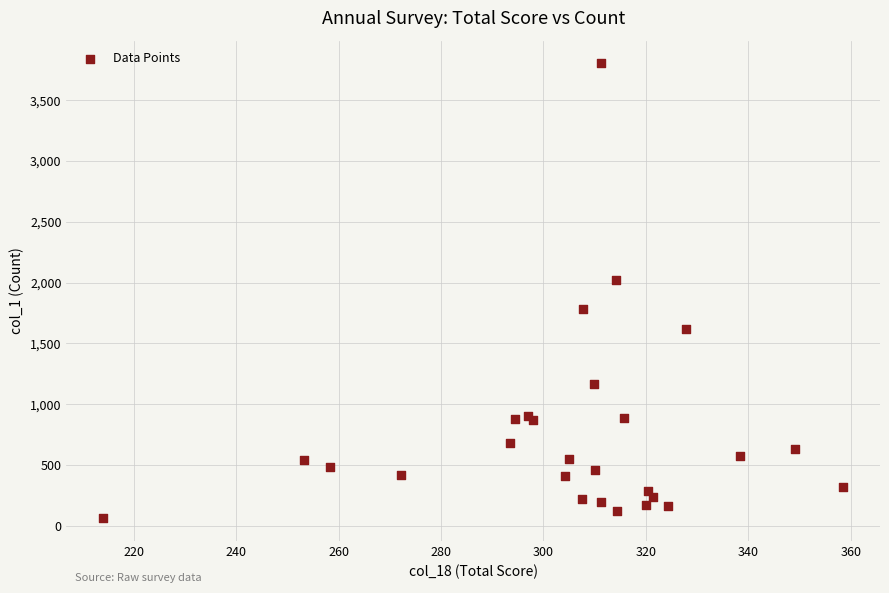

What Y value in the scatter plot is closest to 1933?

2021